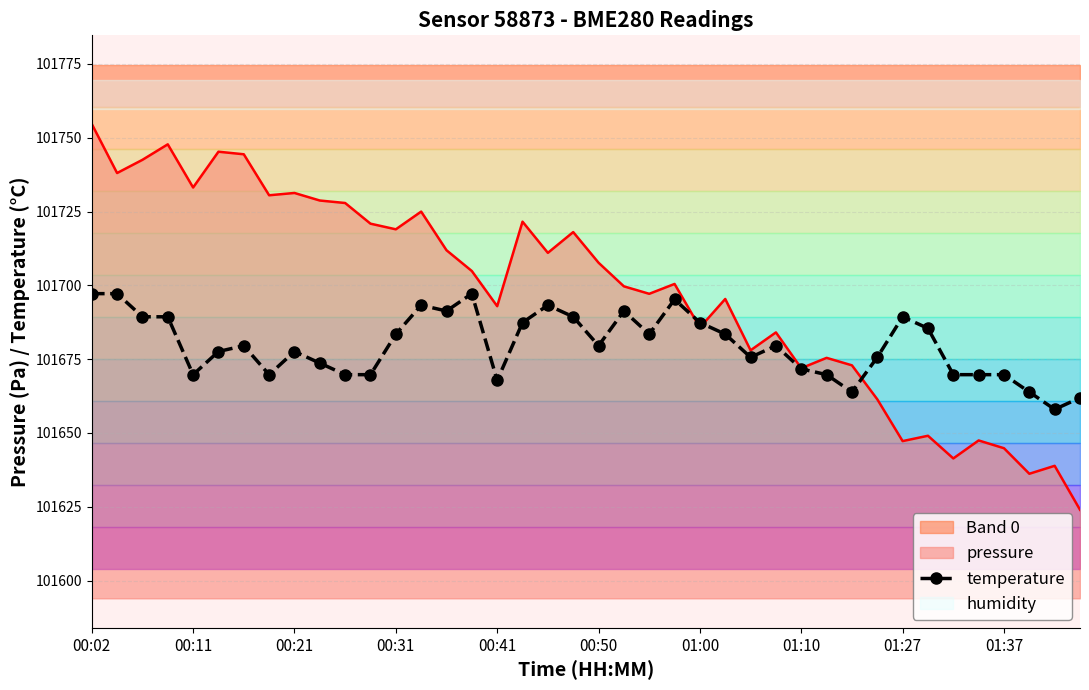

Reading right to left, list all the values displayed in this chart.

101661.9	101658.0	101663.9	101669.7	101669.7	101669.7	101685.4	101689.3	101675.6	101663.9	101669.7	101671.7	101679.5	101675.6	101683.5	101687.4	101695.2	101683.5	101691.3	101679.5	101689.3	101693.3	101687.4	101667.8	101697.2	101691.3	101693.3	101683.5	101669.7	101669.7	101673.7	101677.6	101669.7	101679.5	101677.6	101669.7	101689.3	101689.3	101697.2	101697.2